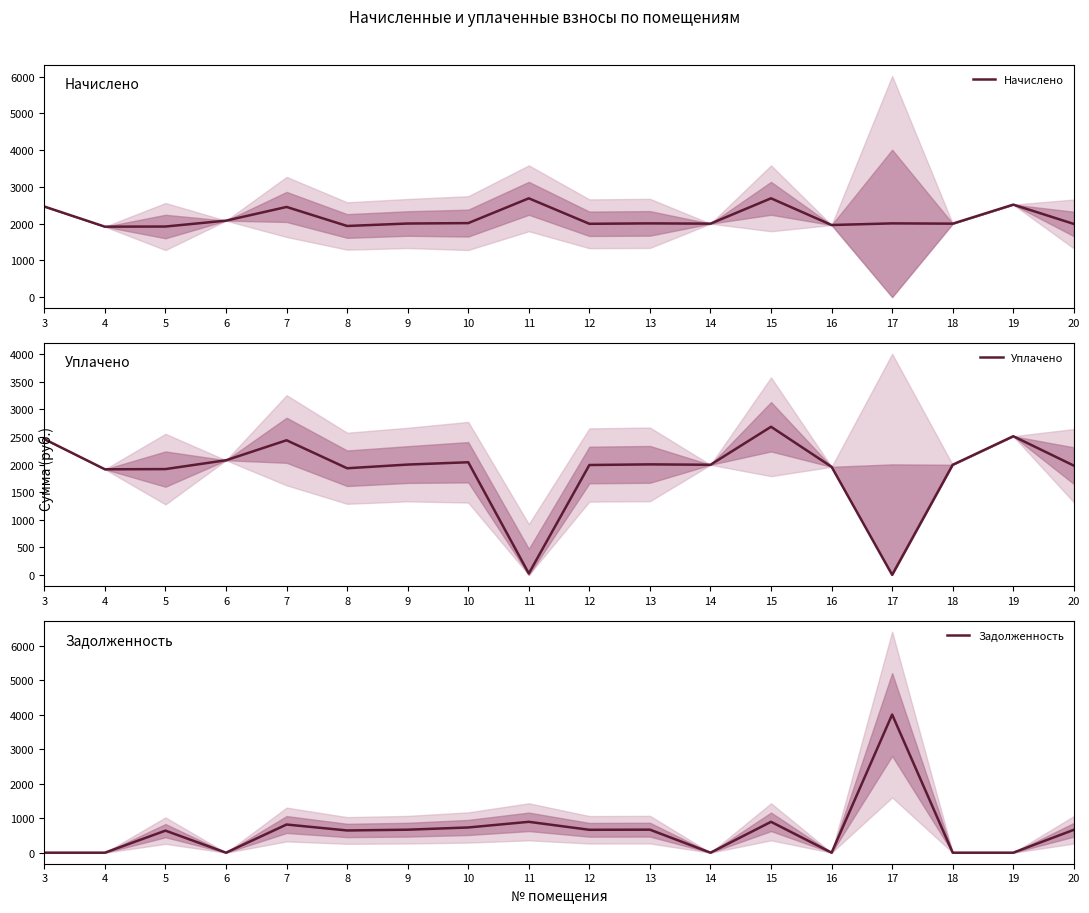

At which category does Задолженность reach its first local valley?

6